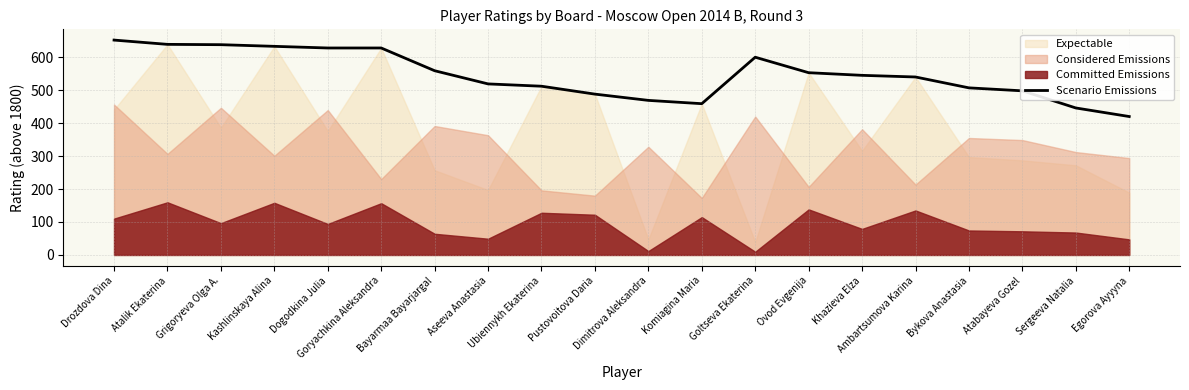

True or false: the data has more than 0 interior local peaks.

True